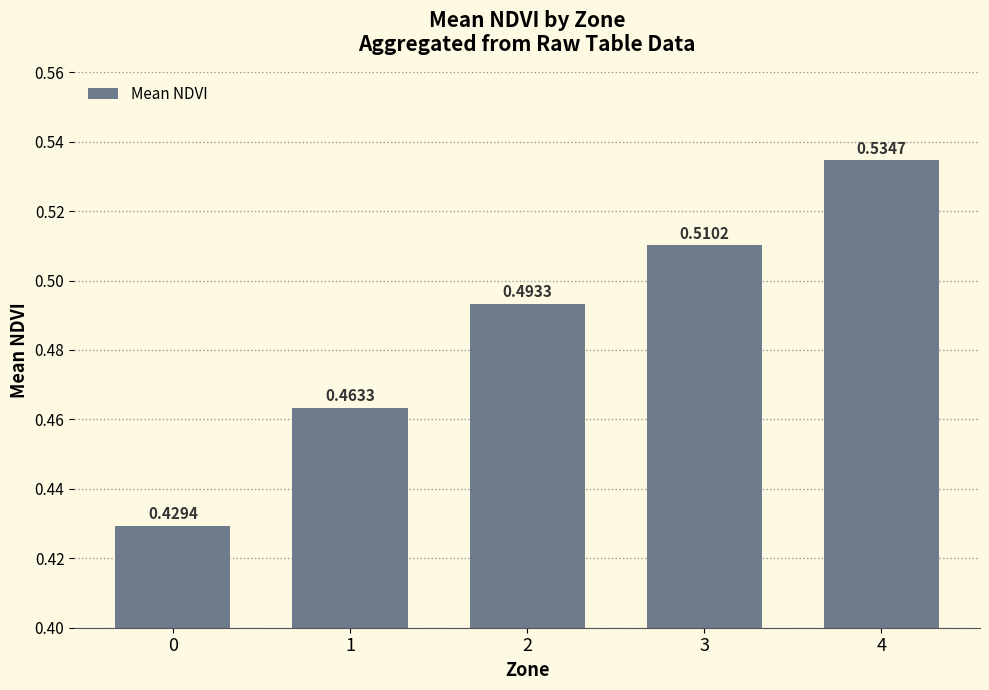

List the labels in order of value, smallest first.

0, 1, 2, 3, 4